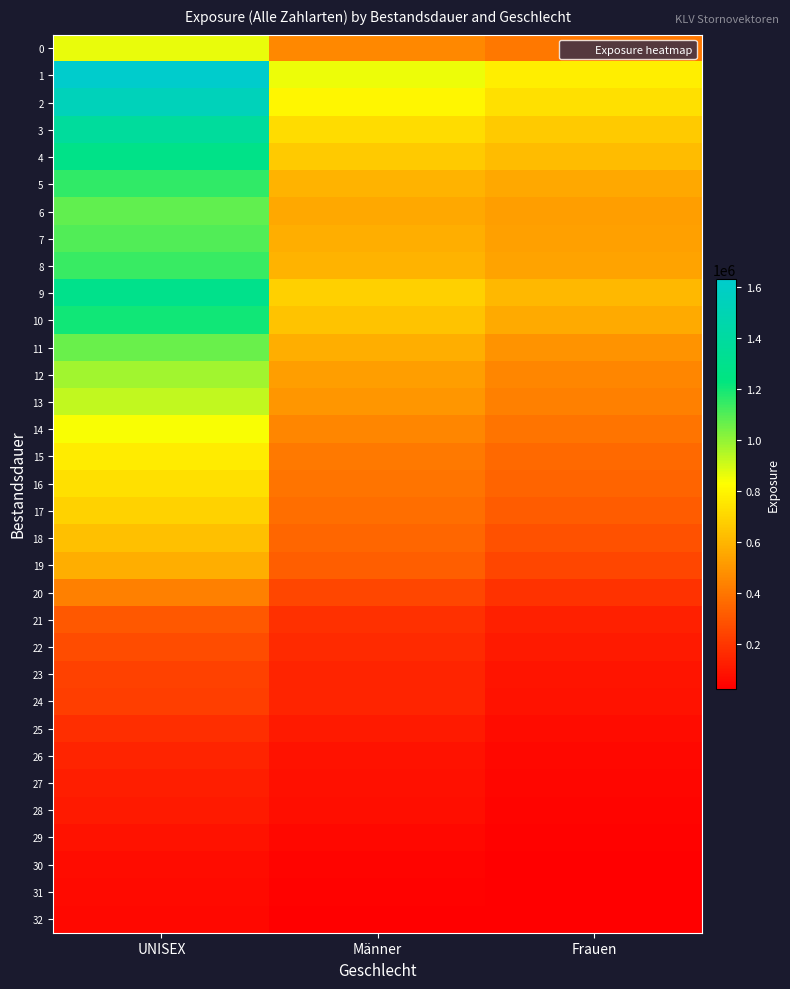

Between UNISEX and Frauen, which is larger?

UNISEX